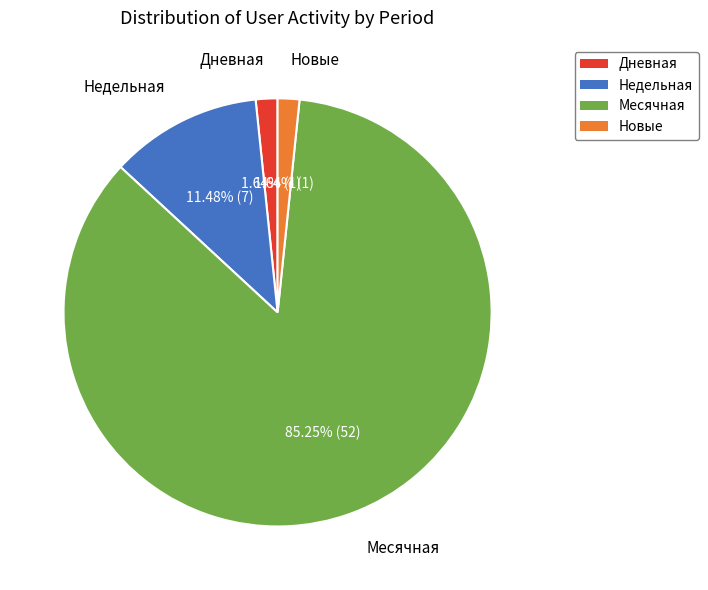

Count the number of slices in the pie.

4